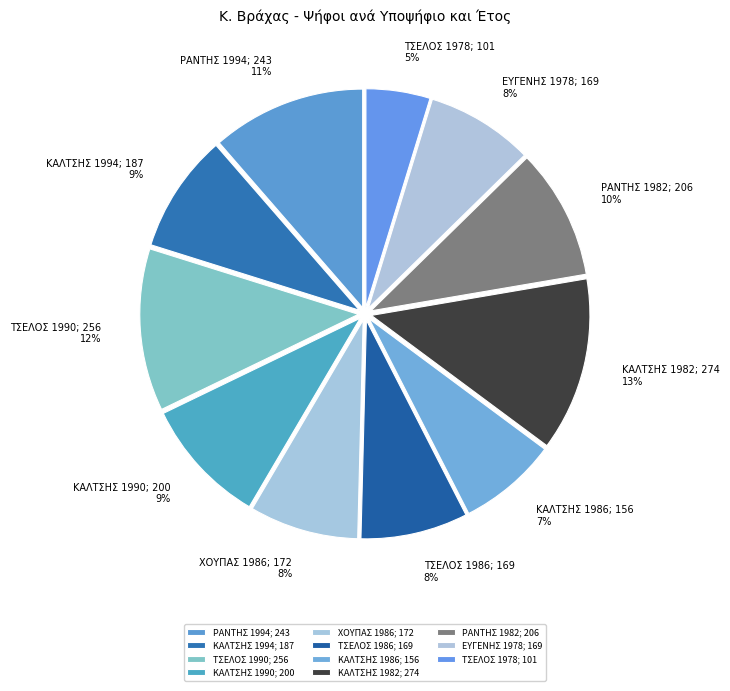

Is there any slice that represents more than half of the pie?

No